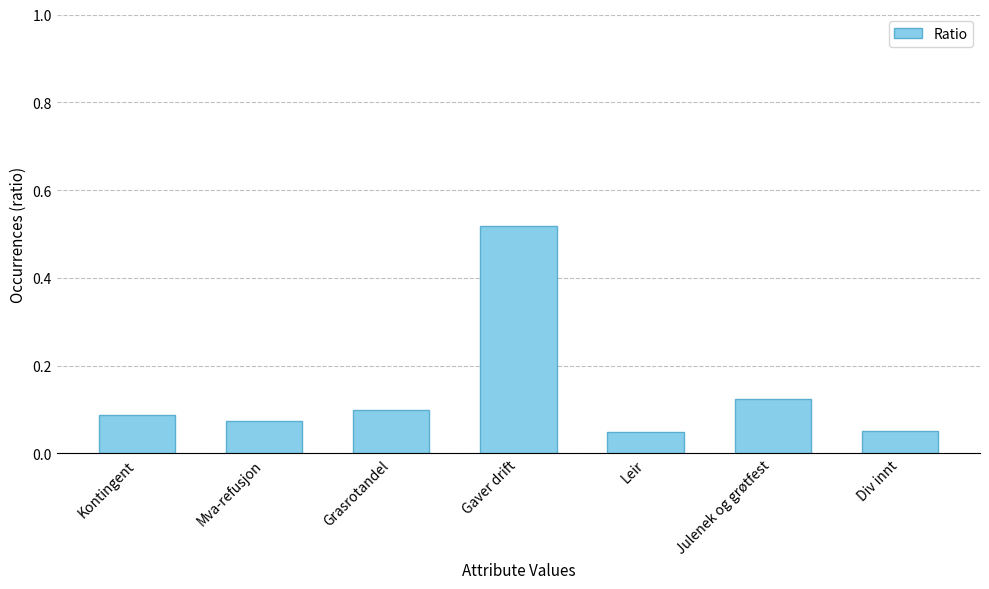

At which category does the chart reach its peak across all series?

Gaver drift